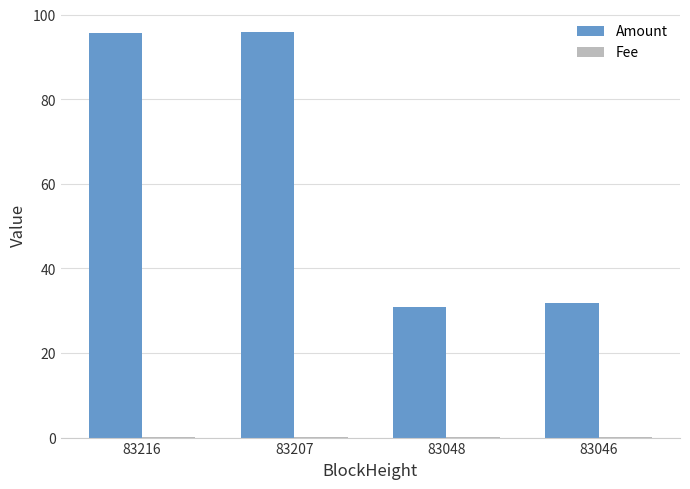

Between 83216 and 83046, which series saw the biggest shift?

Amount